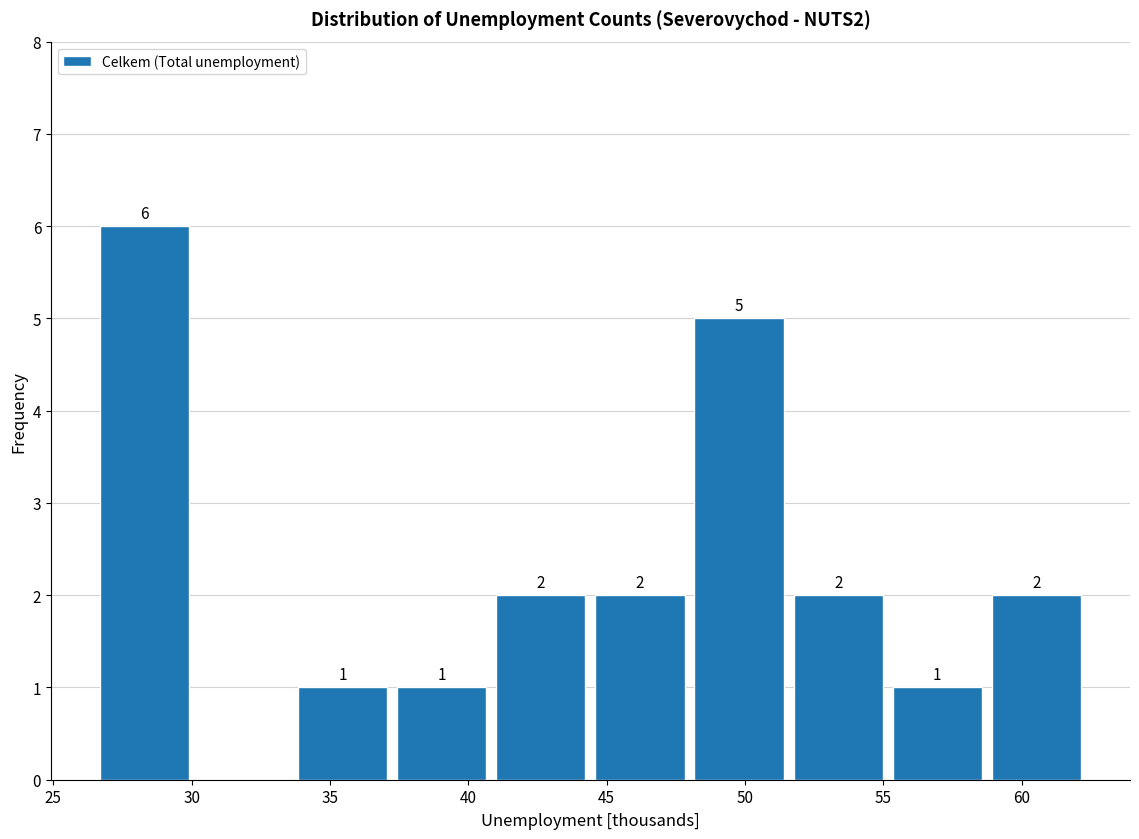

Over which range of the x-axis is the bar tallest?

26.5 to 30.0